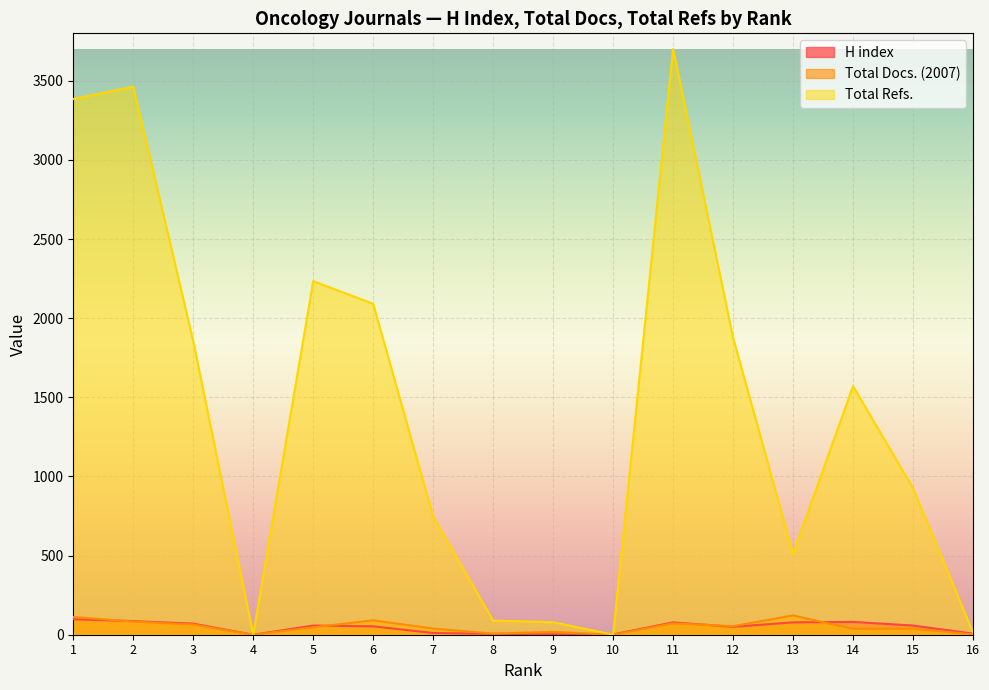

What is the sum of all H index values?

738